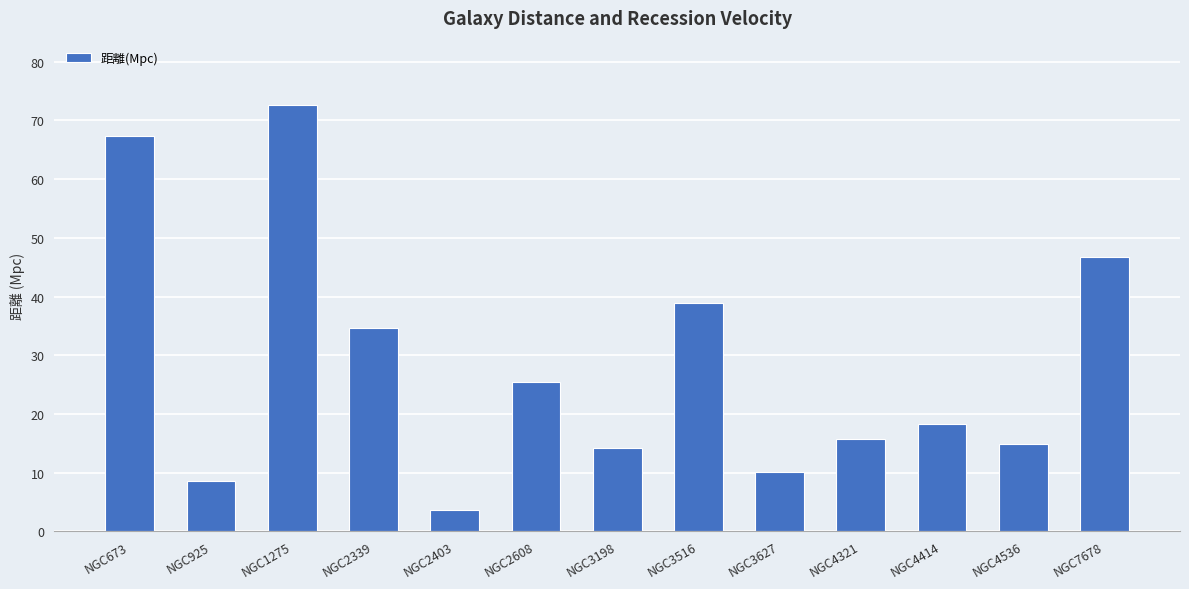

Where does the data first go above 18?

NGC673